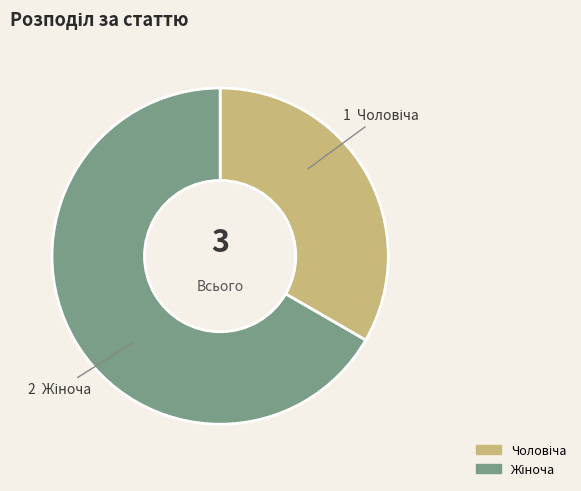

Does any single category account for the majority?

Yes